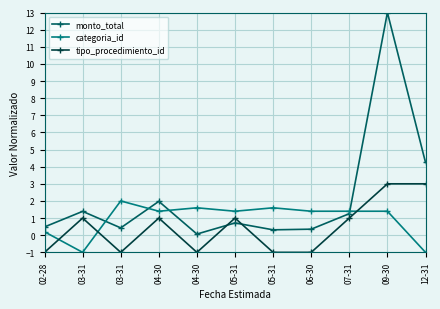

What are all the series names shown in the legend?

monto_total, categoria_id, tipo_procedimiento_id